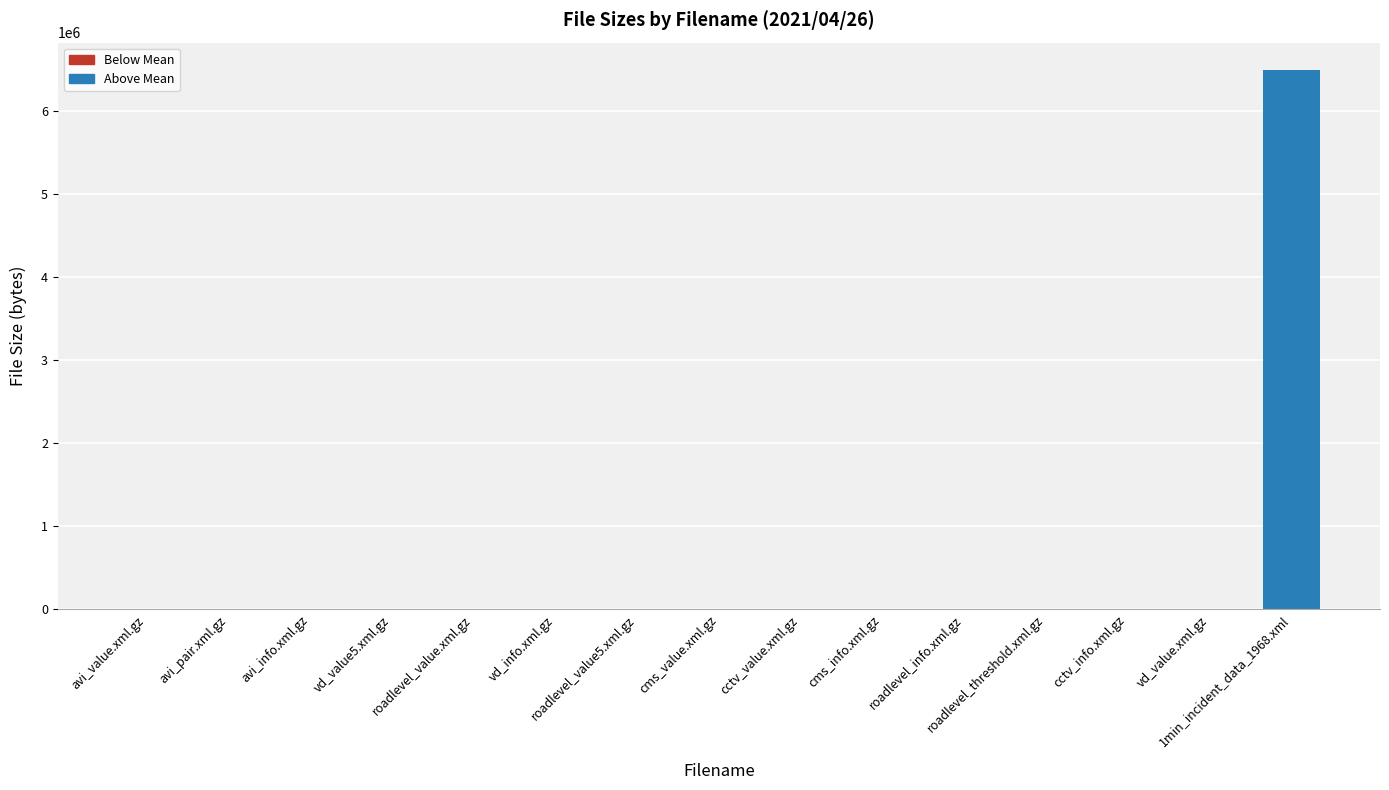

What is the maximum value shown in the chart?

6502444